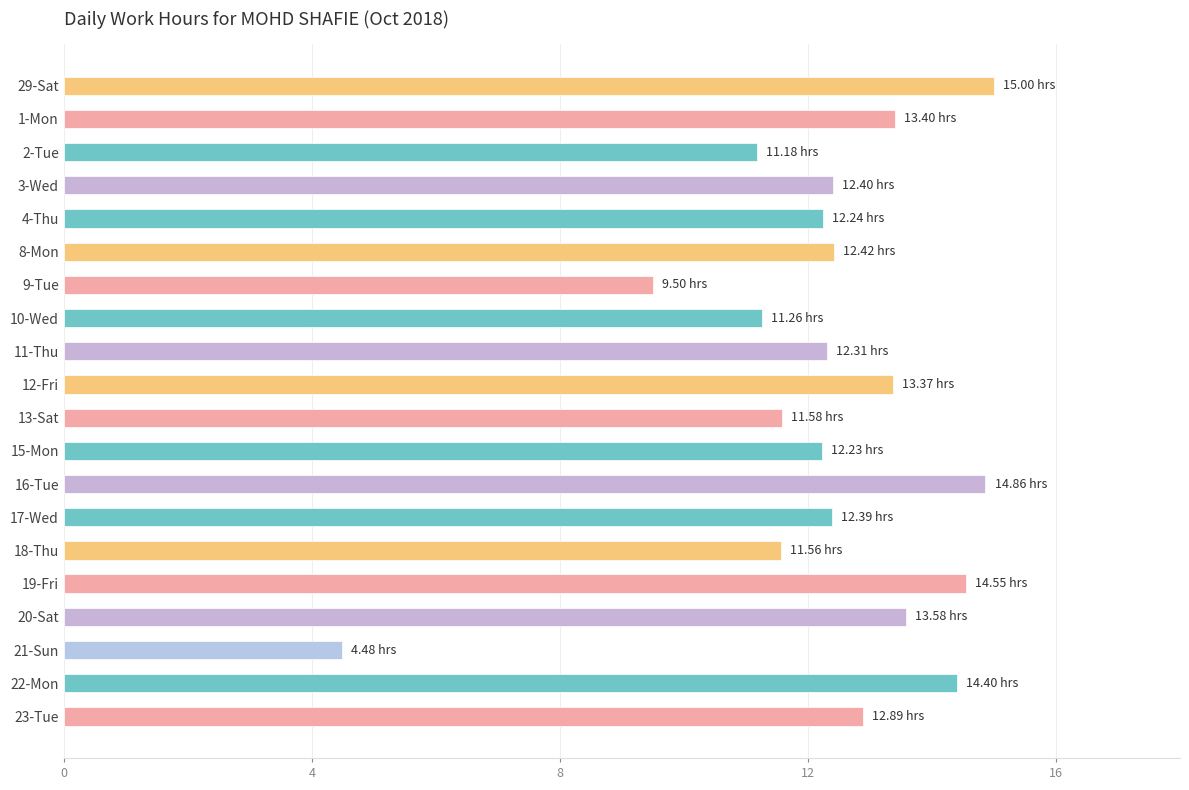

Between 22-Mon and 18-Thu, which is larger?

22-Mon